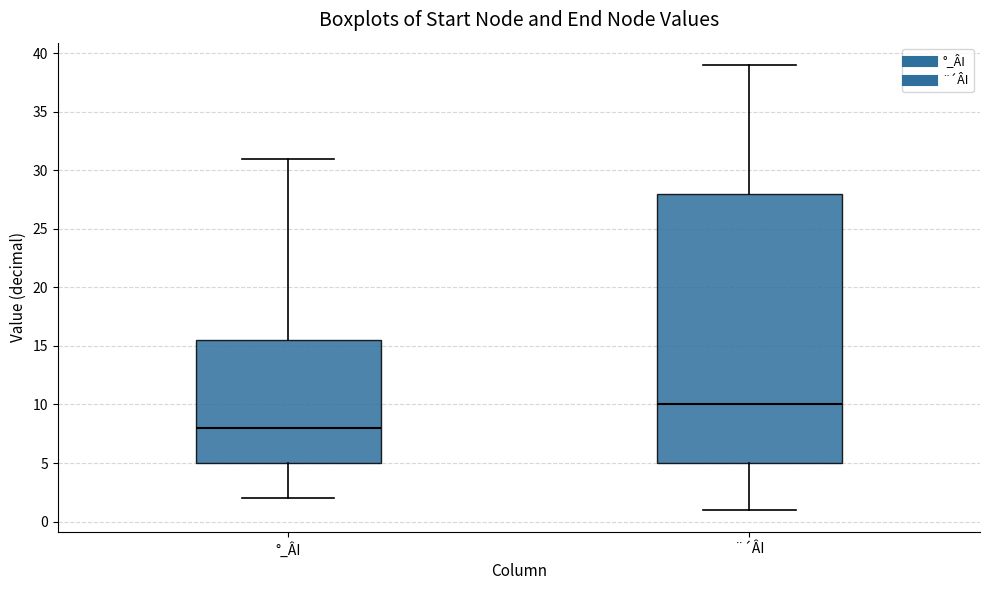

Reading left to right, transcribe this box plot: for each box, give where its median line is, the range the box spans, and where its two whiskers end, as read against the y-axis. The values are not printed on the chart, so give them approximately, as read against the axis.

°_ÂI: median 8.0, box 5.0 to 15.5, whiskers 2.0 to 31.0
¨´ÂI: median 10.0, box 5.0 to 28.0, whiskers 1.0 to 39.0